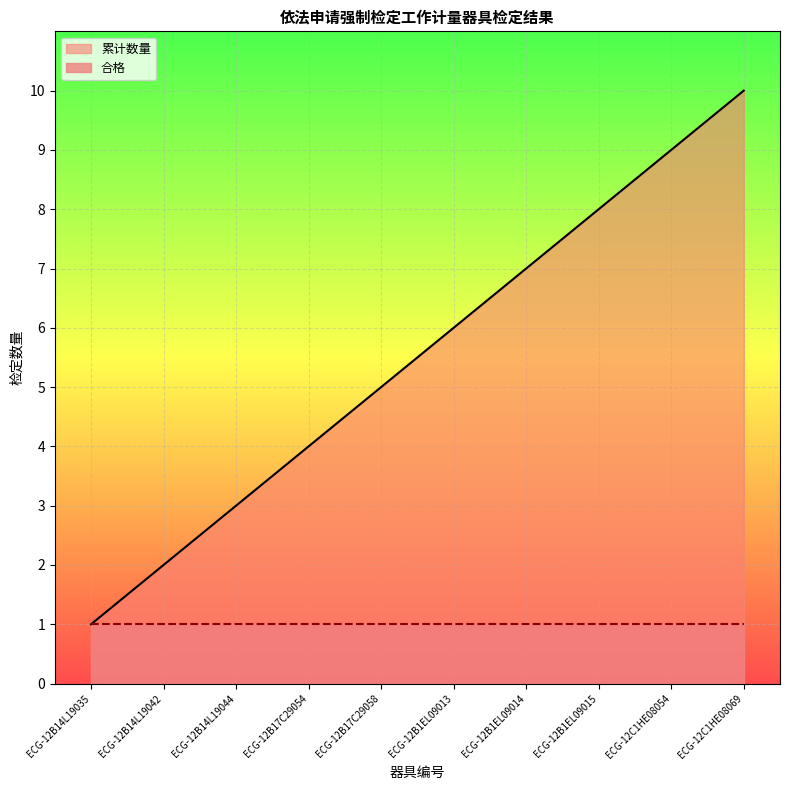

The value at ECG-12B17C29058 is 5. True or false?

True